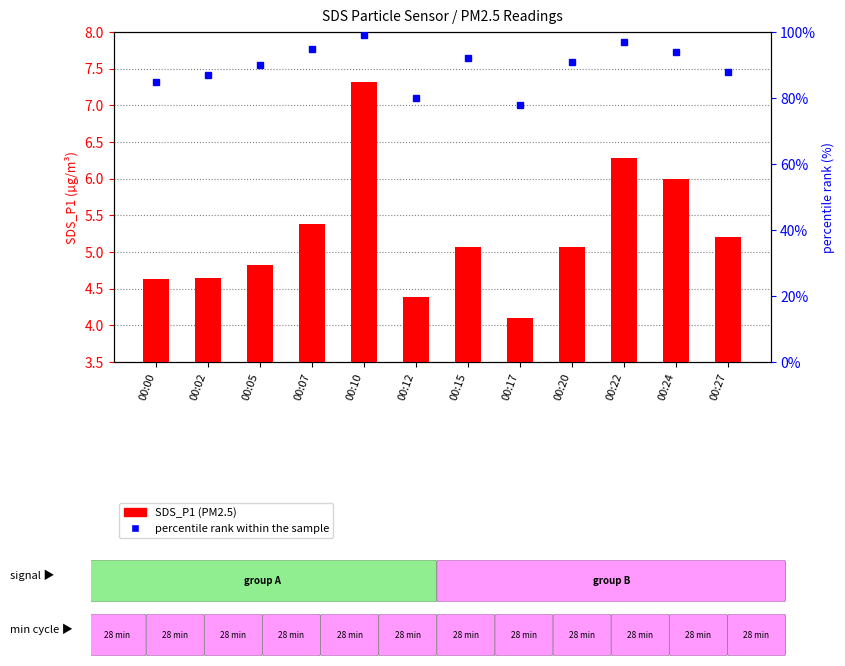

What is the difference between the maximum and minimum values in the SDS_P1 (PM2.5) series?

3.2